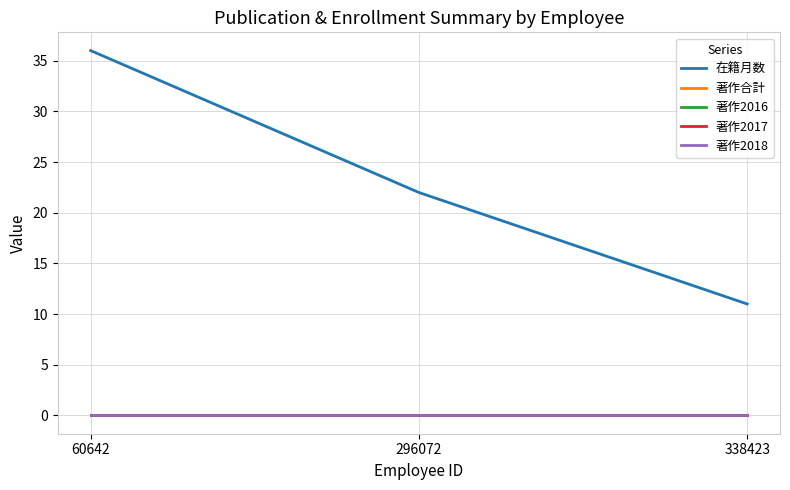

How many lines are shown in the chart?

5